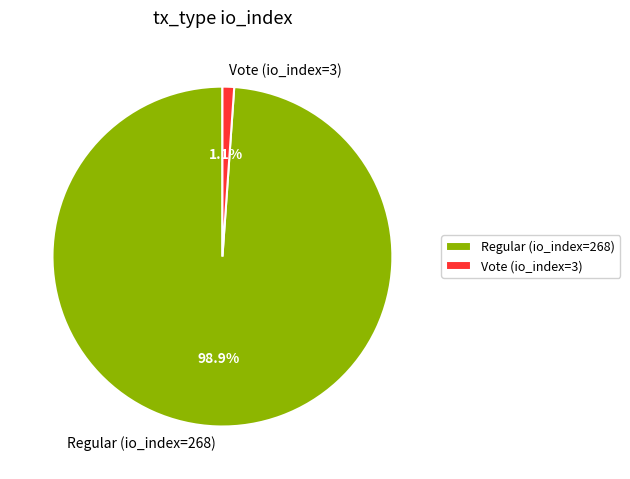

Count the number of slices in the pie.

2